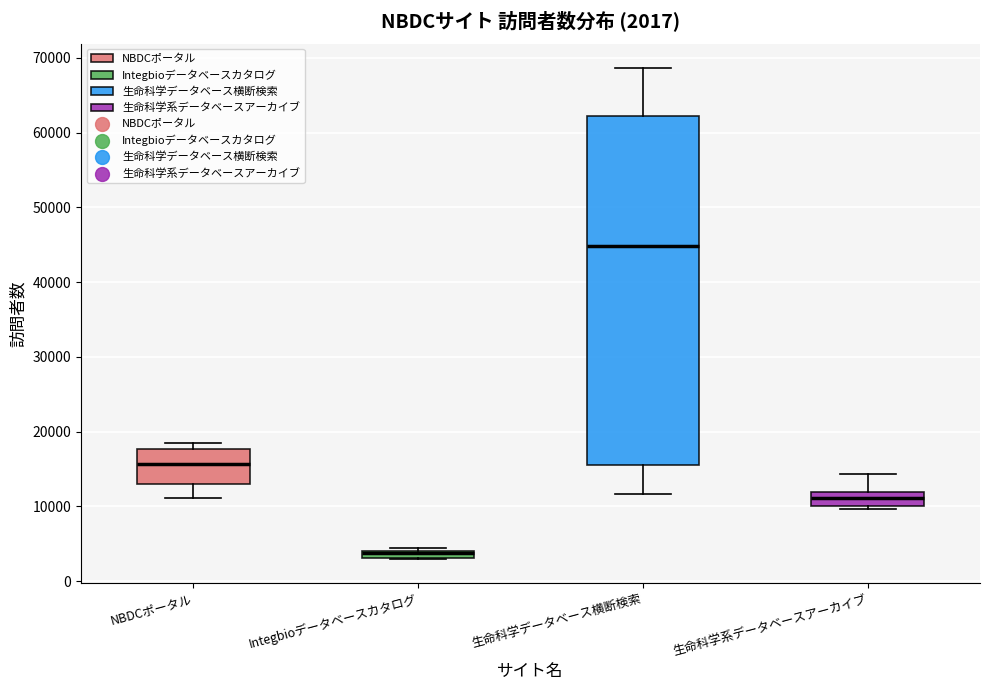

Which box is the tallest, from its lower edge to its upper edge?

生命科学データベース横断検索